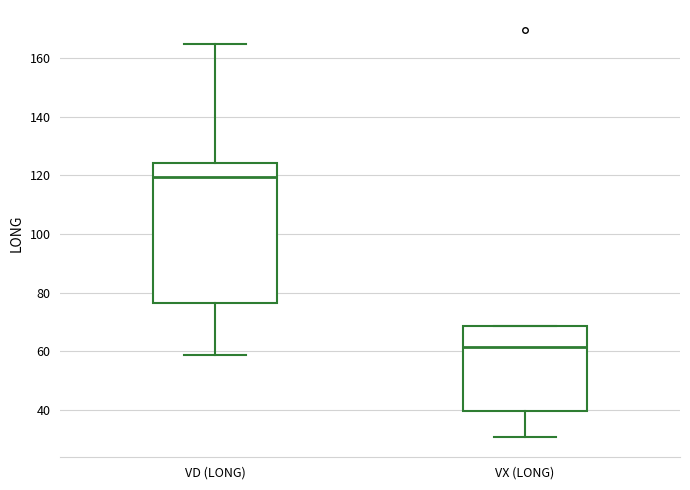

Which box has the lowest median line?

VX (LONG)